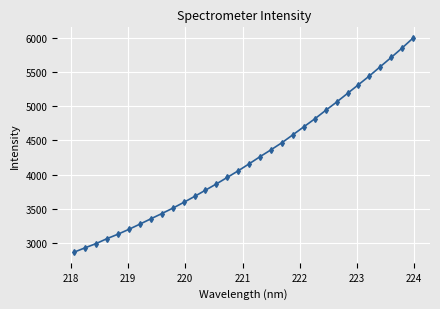

What is the minimum value shown in the chart?

2864.5